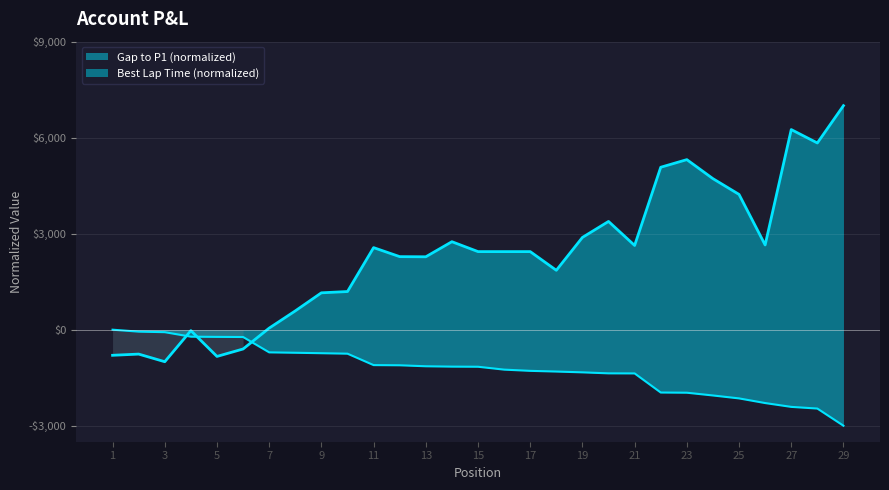

What is the minimum value shown in the chart?

-3000.0